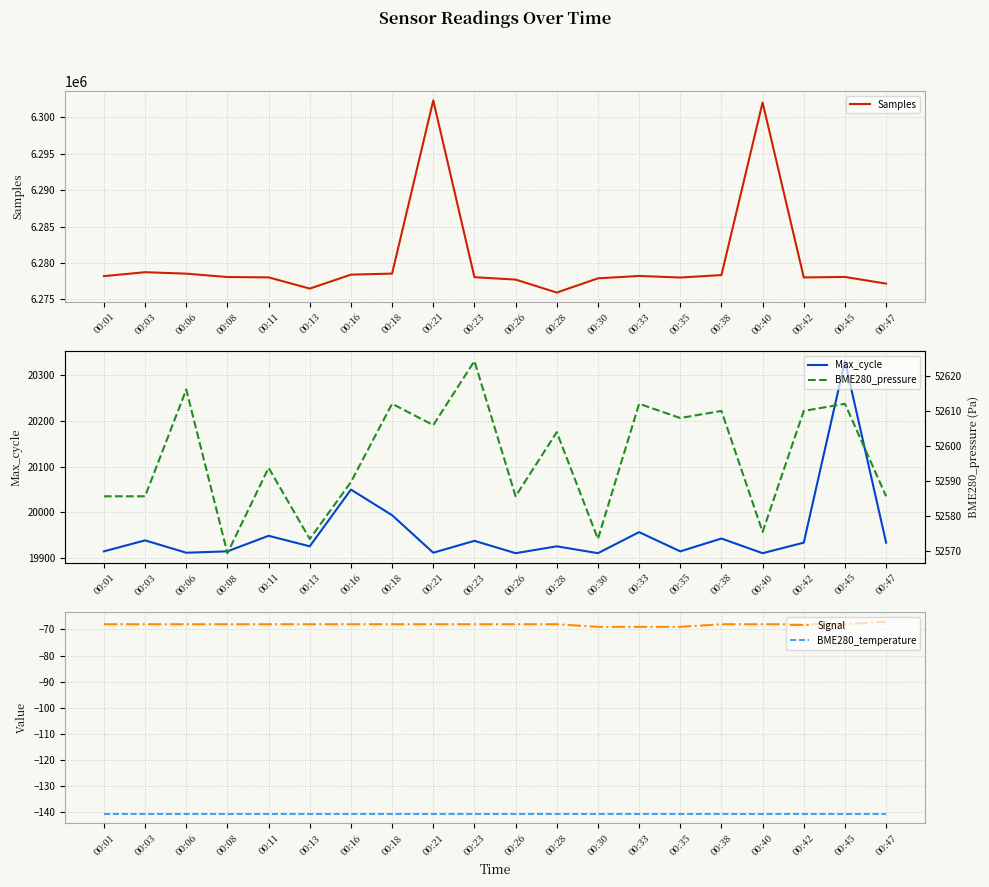

True or false: BME280_pressure and Samples cross at least once.

False